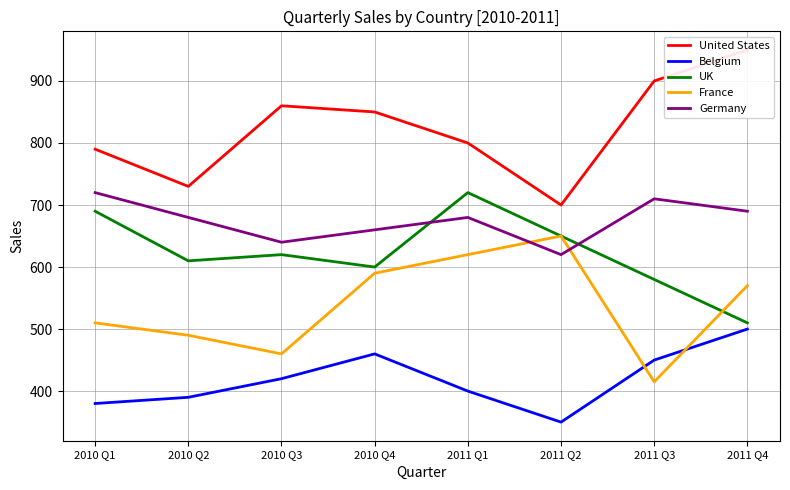

At which category is the sum across all series the highest?

2011 Q1